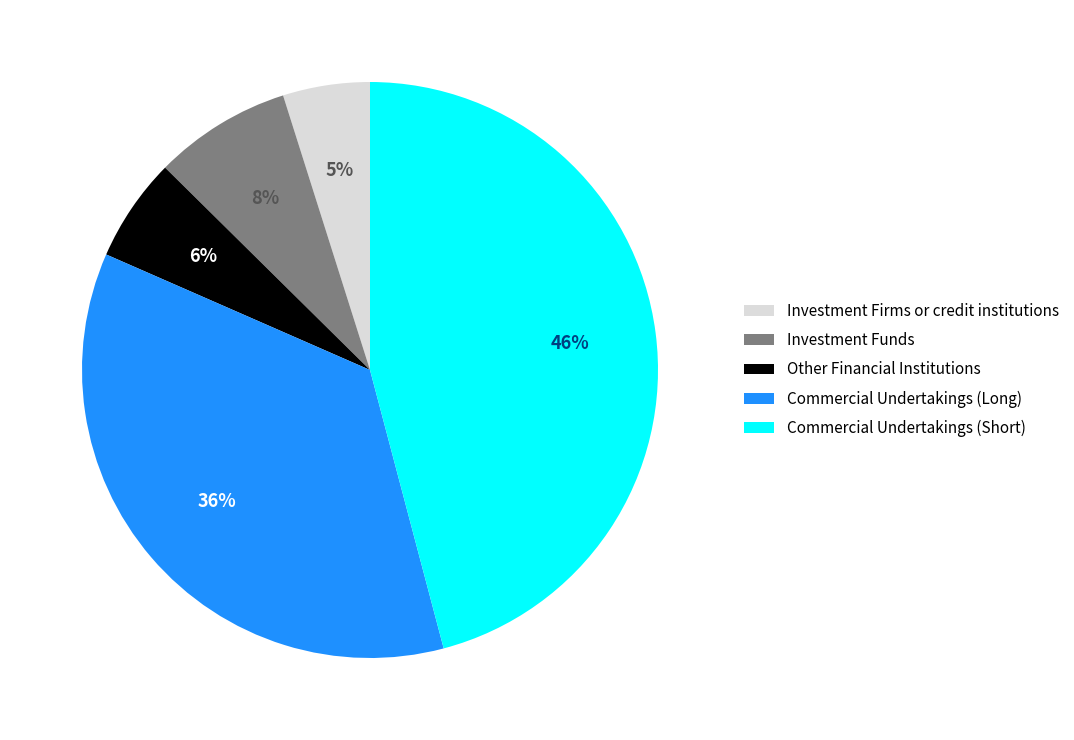

How many segments does this pie chart have?

5